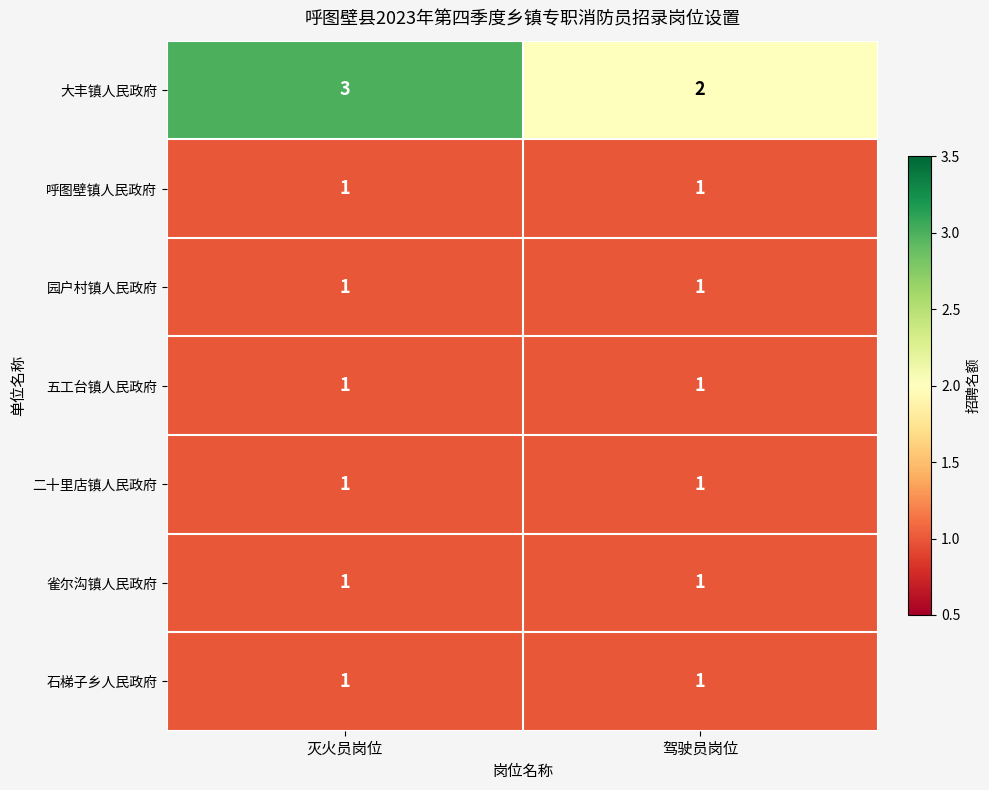

The 二十里店镇人民政府 series shows 1 at 驾驶员岗位. True or false?

True